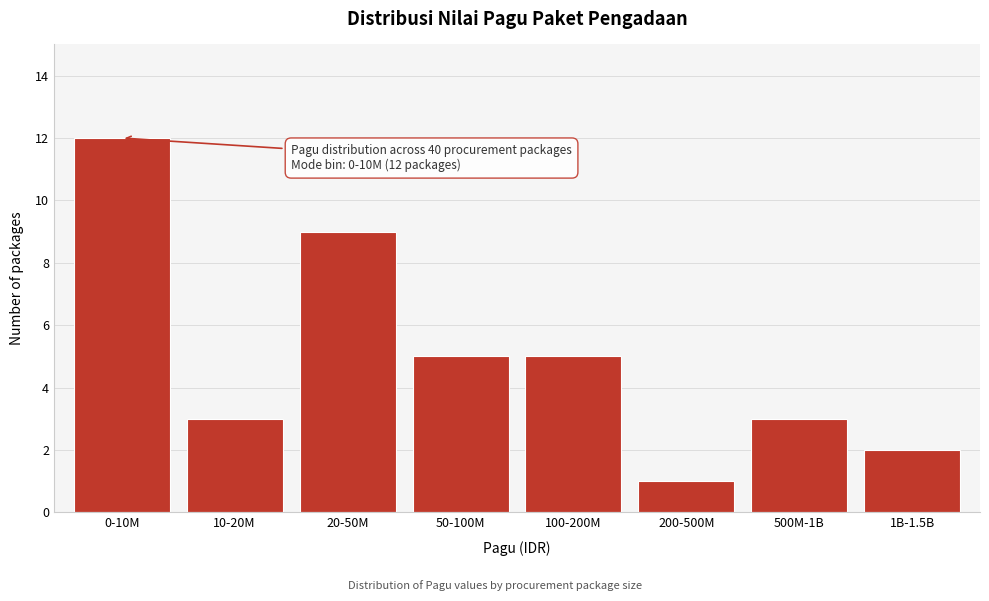

Reading left to right, transcribe all the data shown in this chart.

12	3	9	5	5	1	3	2